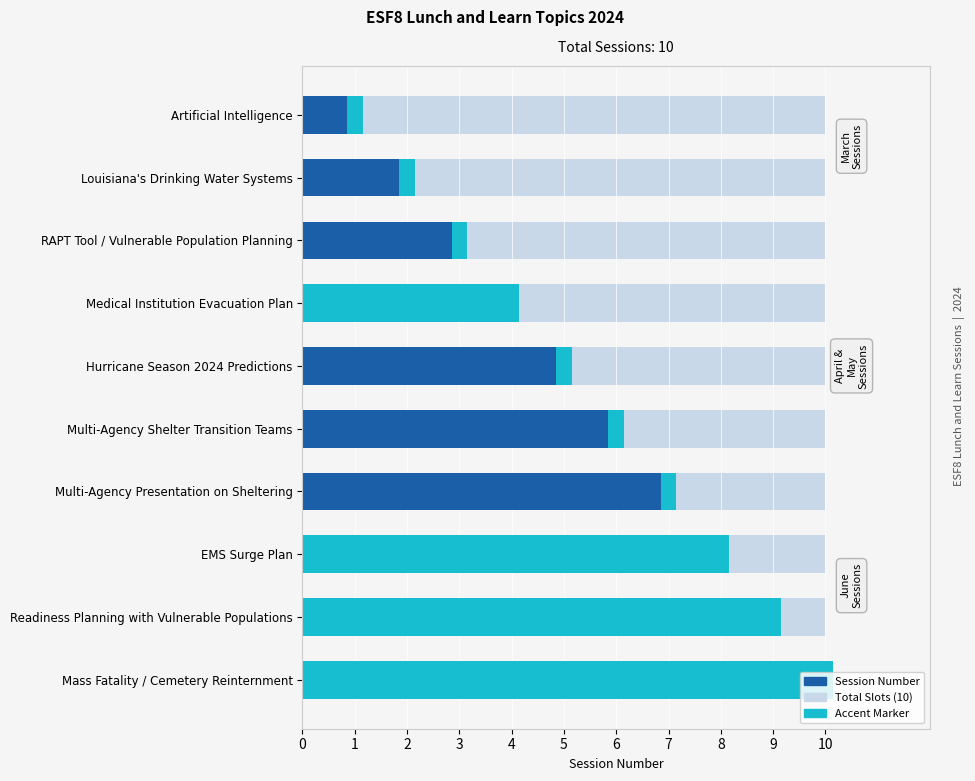

Which series has the widest spread of values?

Session Number